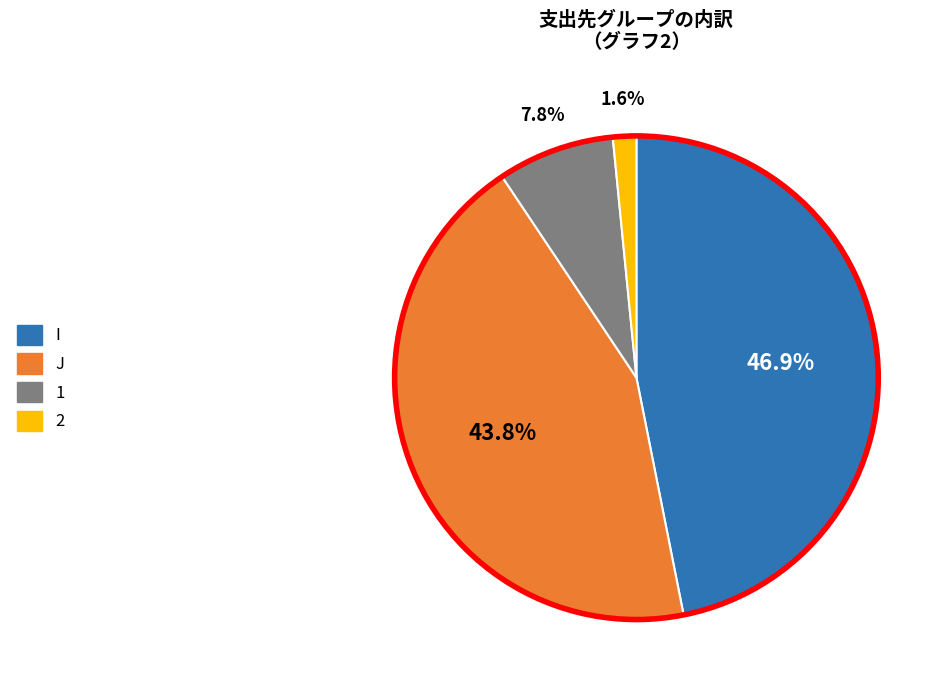

Is there a majority slice in this chart?

No